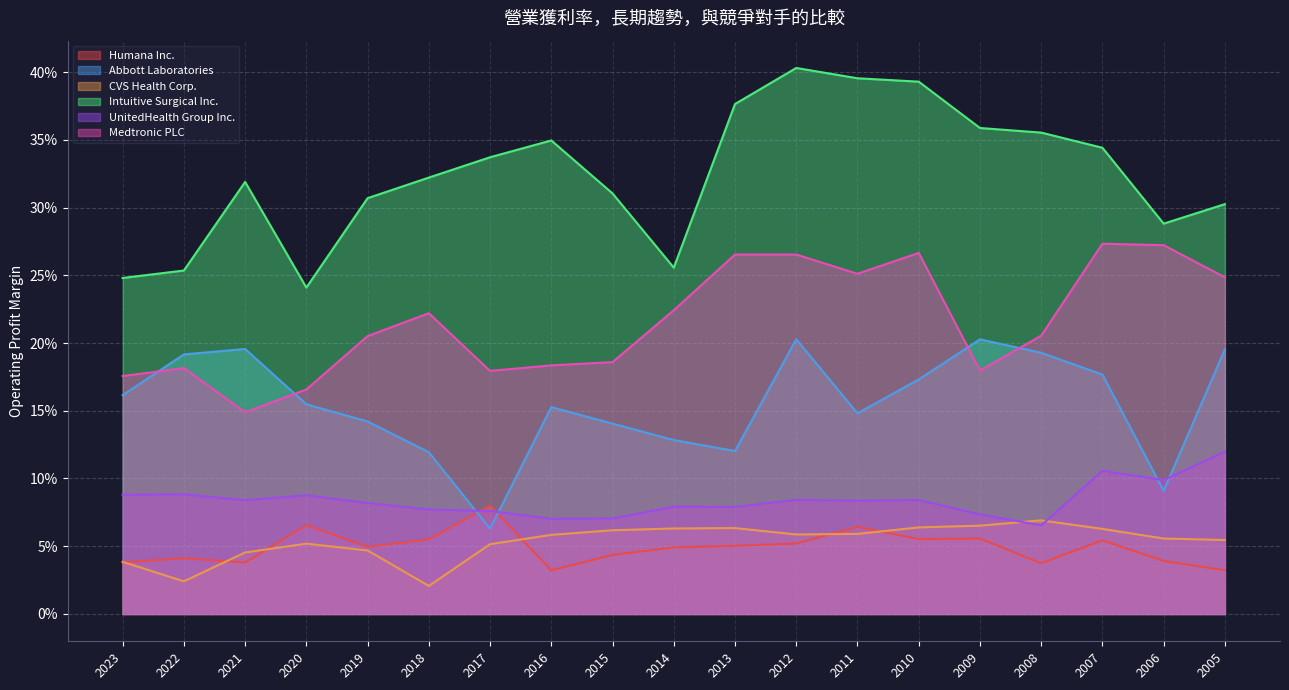

What value does the UnitedHealth Group Inc. series have at 2014?

0.1